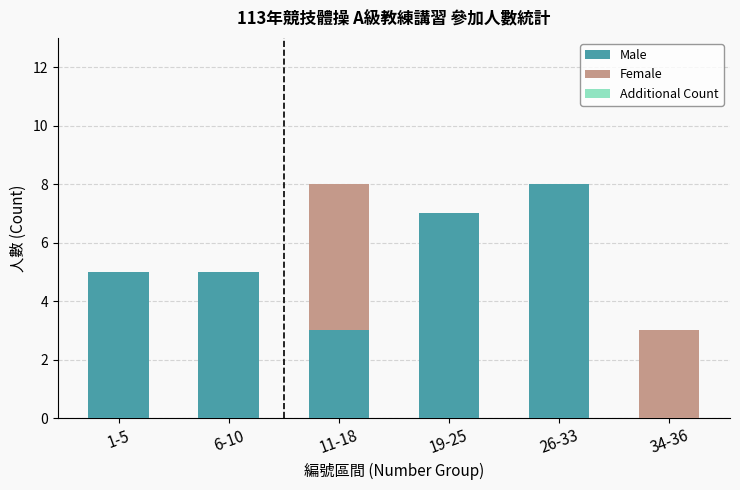

What is the total value across all series at 34-36?

3